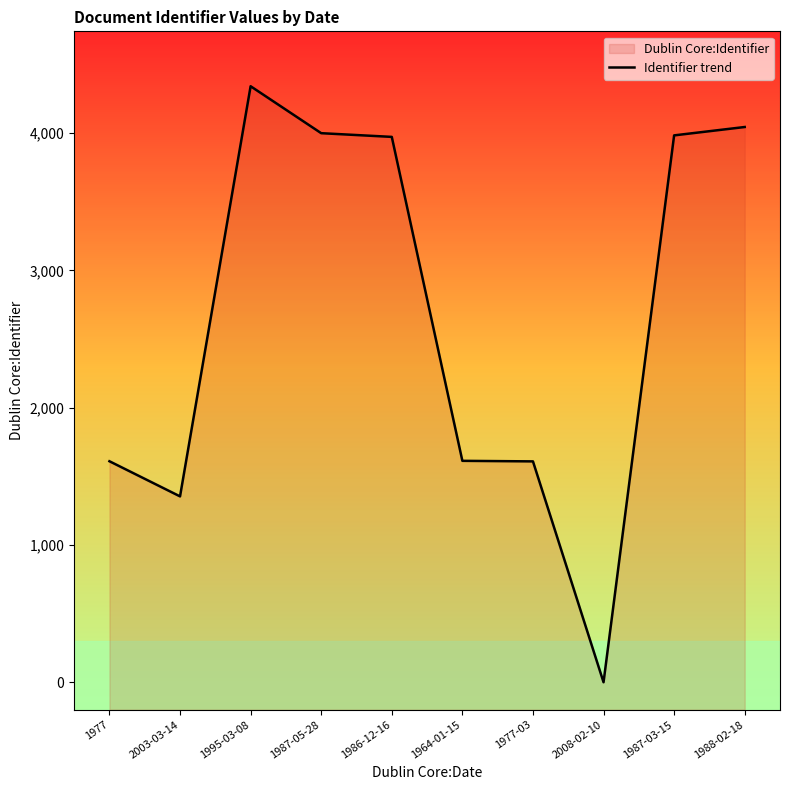

List the labels in order of value, smallest first.

2008-02-10, 2003-03-14, 1977-03, 1977, 1964-01-15, 1986-12-16, 1987-03-15, 1987-05-28, 1988-02-18, 1995-03-08